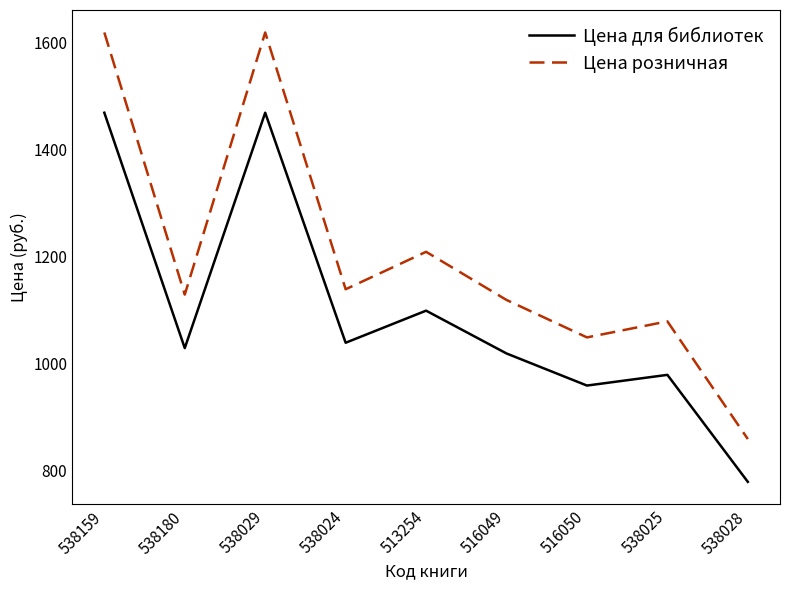

What is the average value of the Цена розничная series?

1202